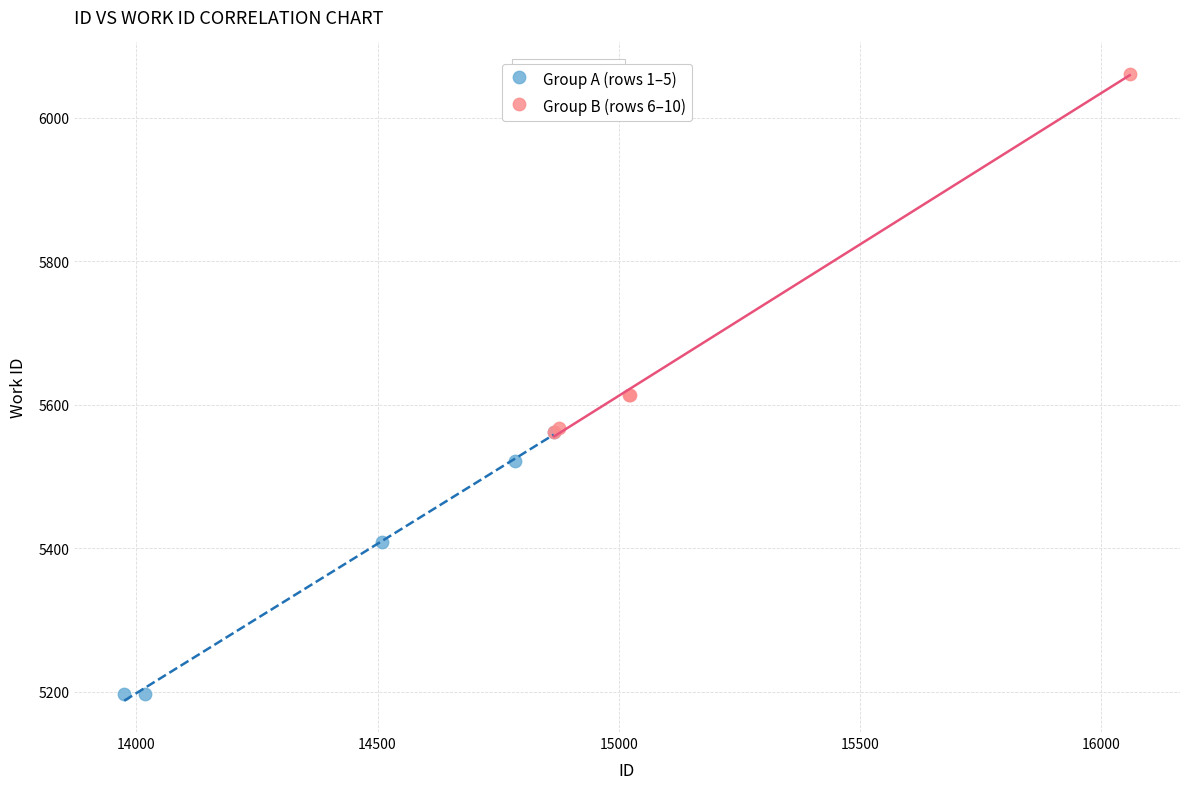

Which series contains the highest Y value?

Group B (rows 6–10)